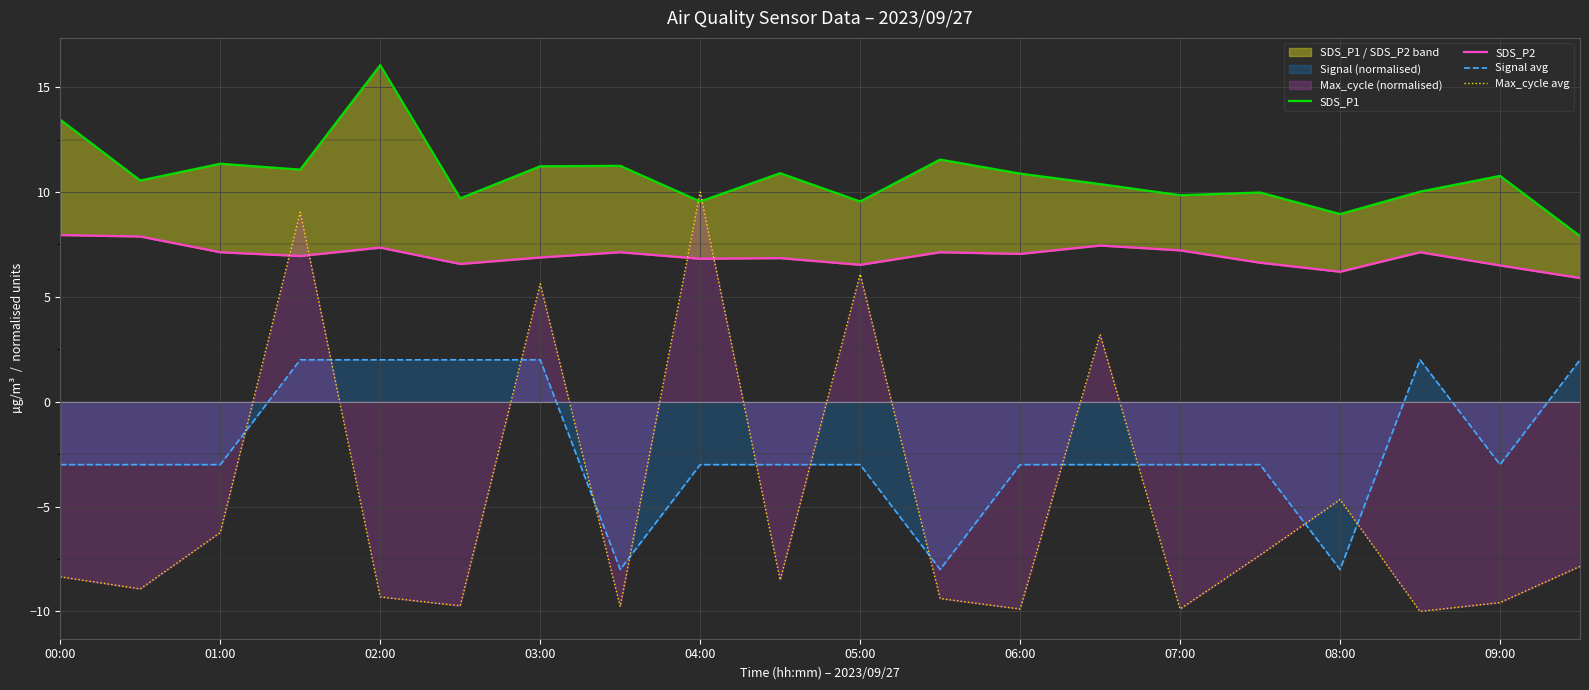

Rank the series by their average value, from lowest to highest.

Max_cycle avg, Signal avg, SDS_P2, SDS_P1